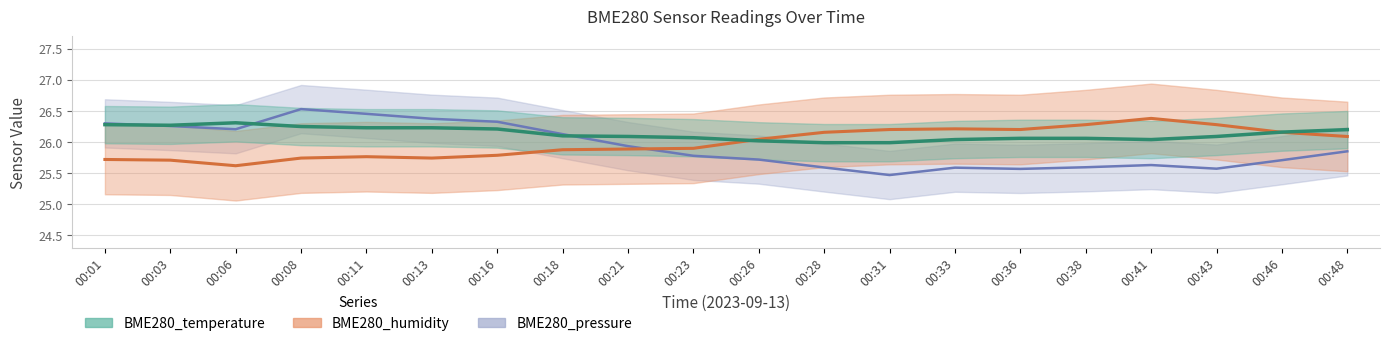

Where do BME280_pressure and BME280_humidity first cross each other?

00:21 and 00:23